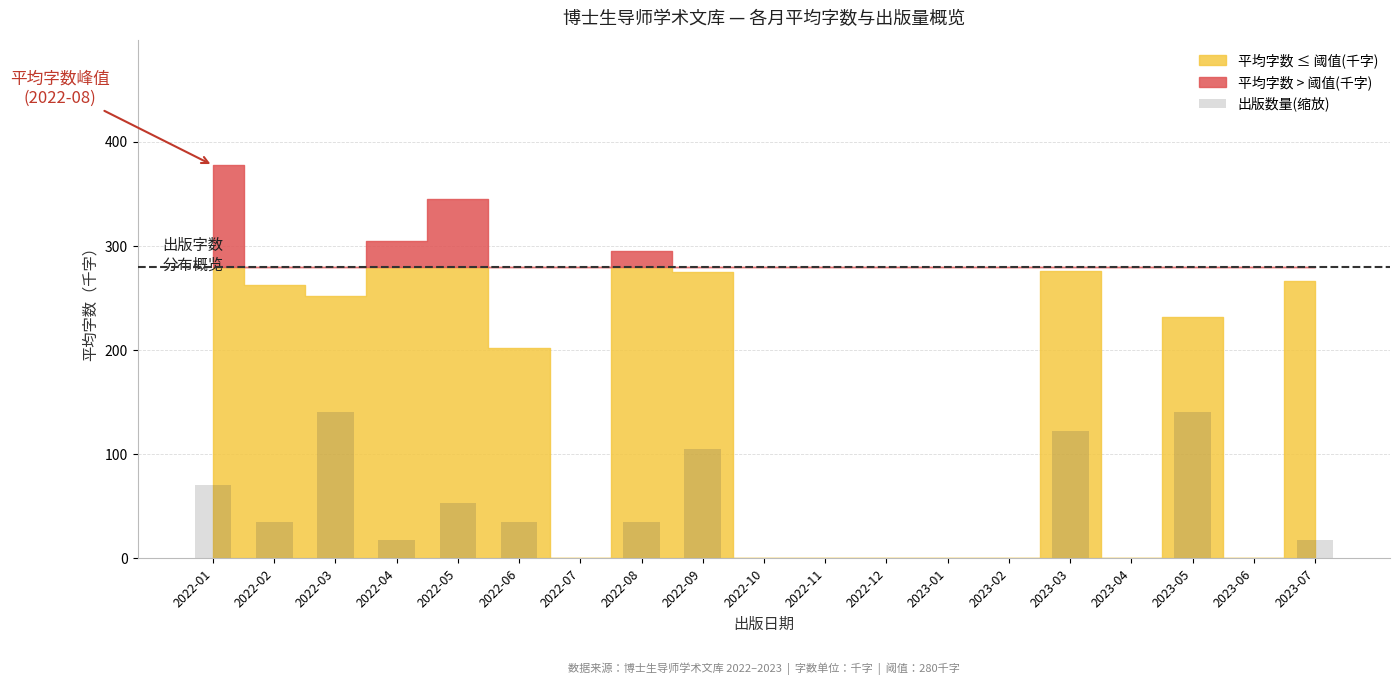

True or false: the data shows -47.0 at 2022-10.

False